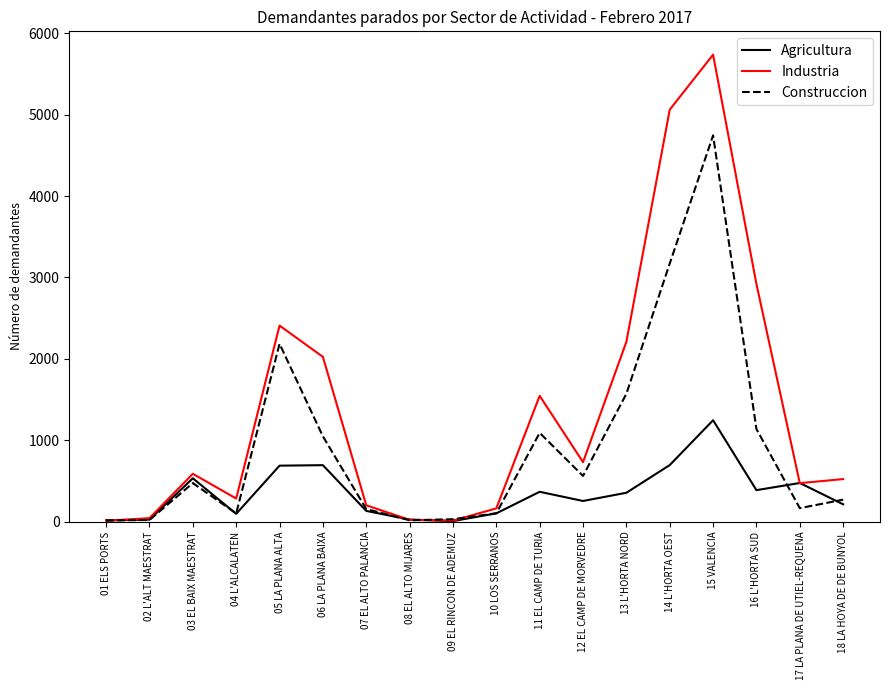

What is the total value across all series at 14 L'HORTA OEST?

8929